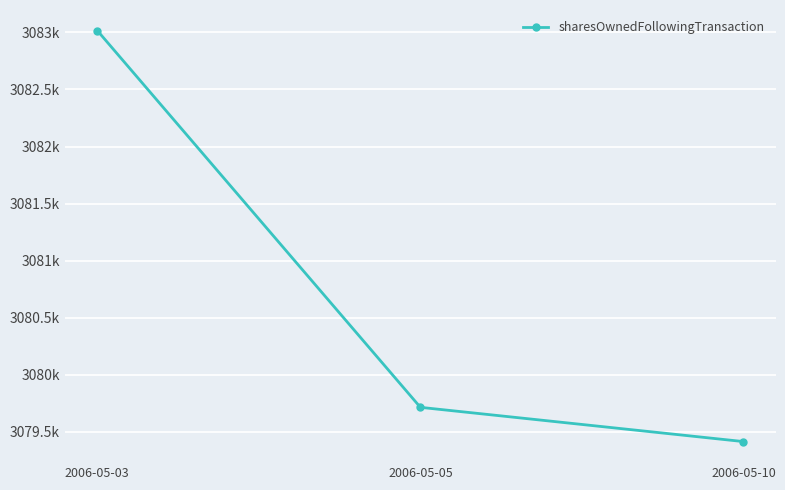

Does the chart have visible grid lines?

Yes